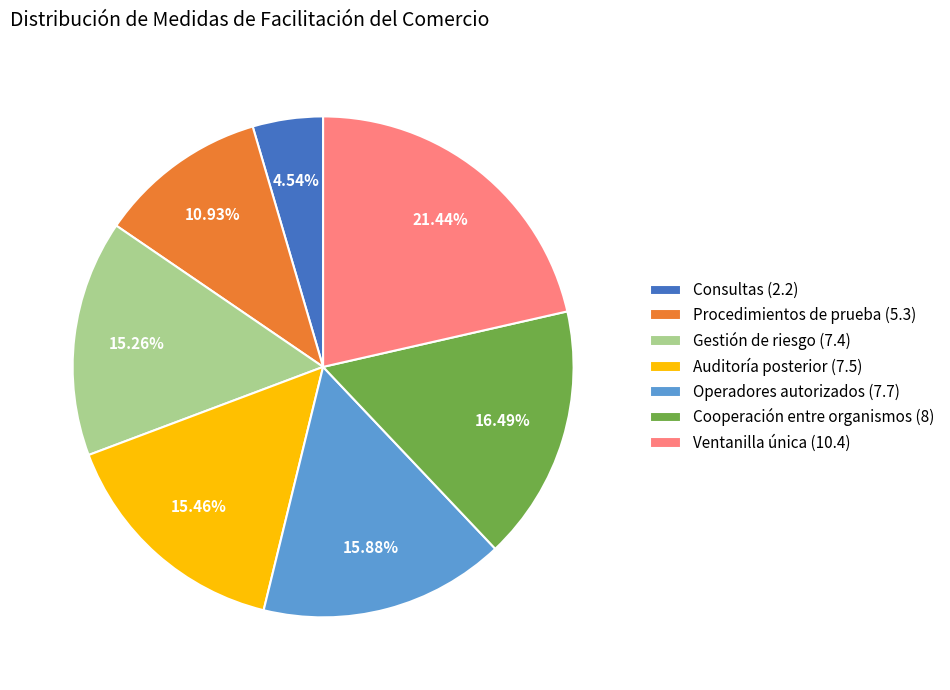

Between Auditoría posterior (7.5) and Procedimientos de prueba (5.3), which is larger?

Auditoría posterior (7.5)